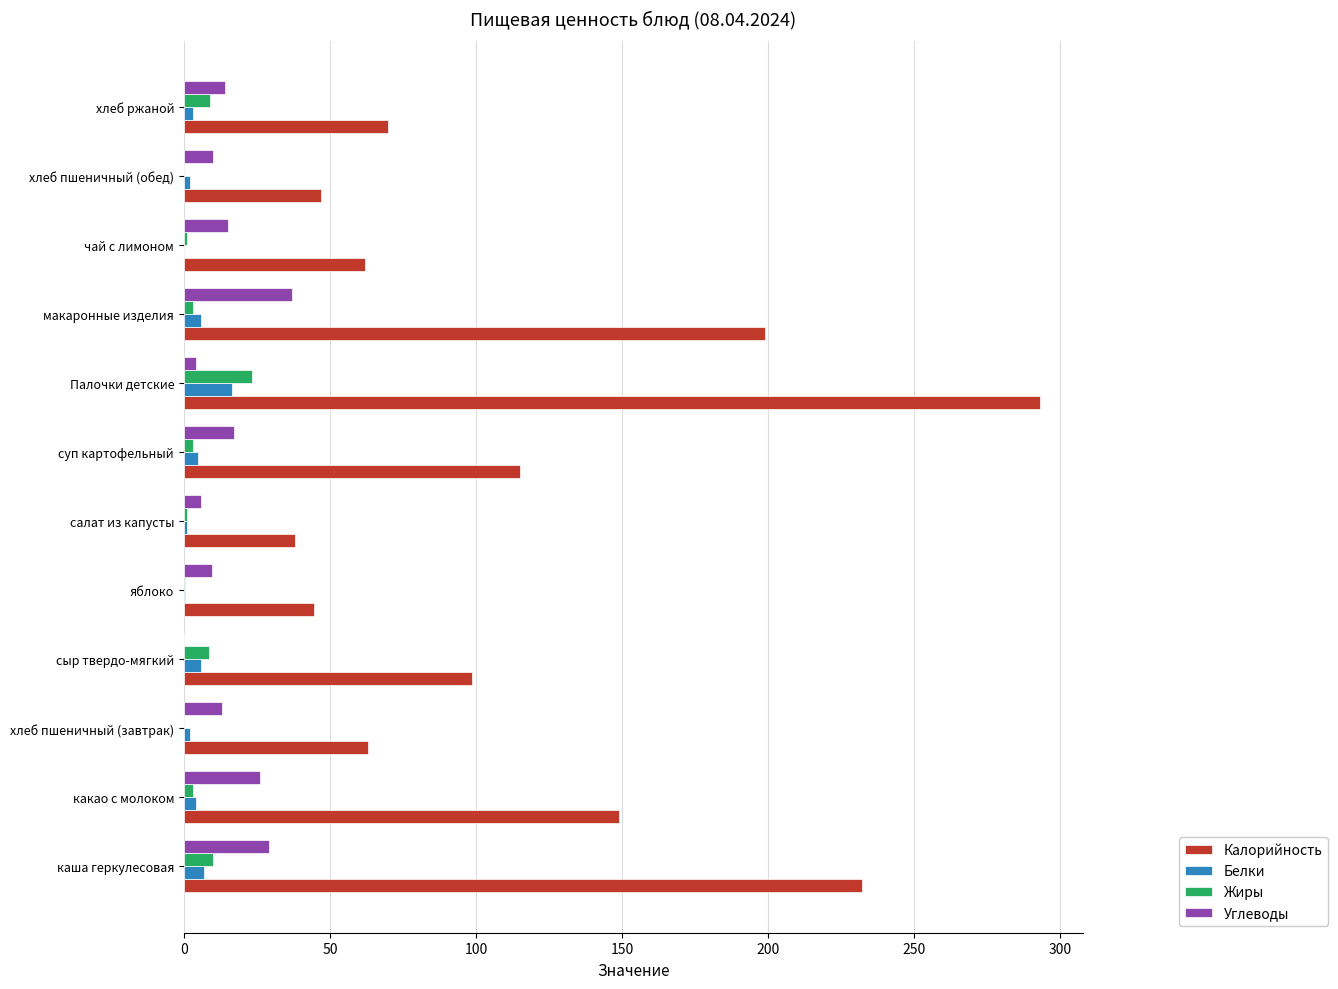

Where is Калорийность nearest to the value 165?

какао с молоком